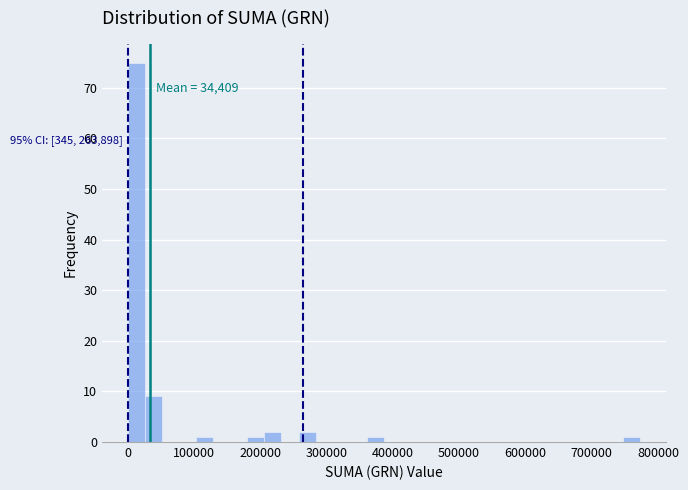

Read against the x-axis, roughly where is the centre of the tallest bar?

10000